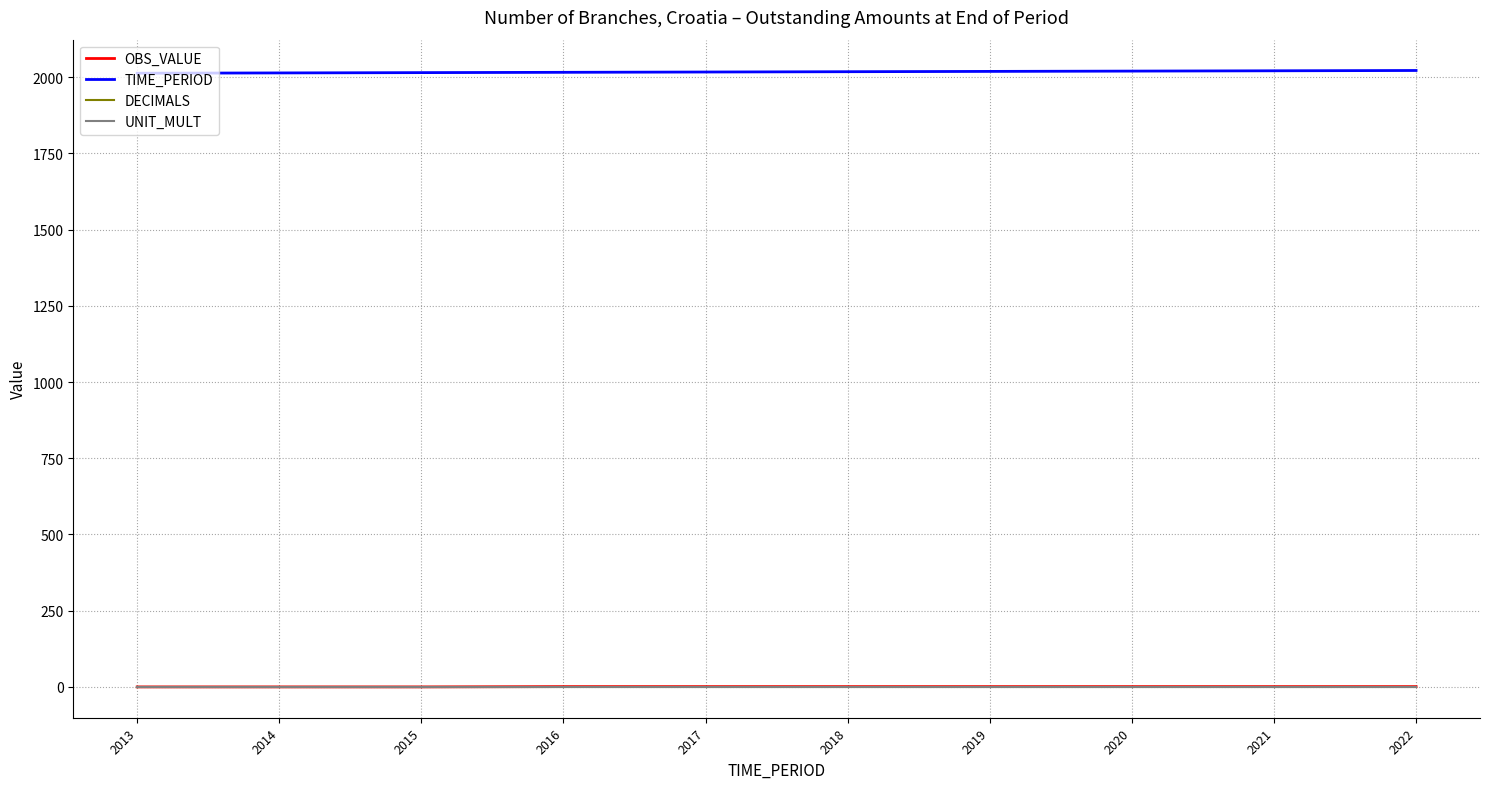

Is this an area chart (filled region under the line)?

No